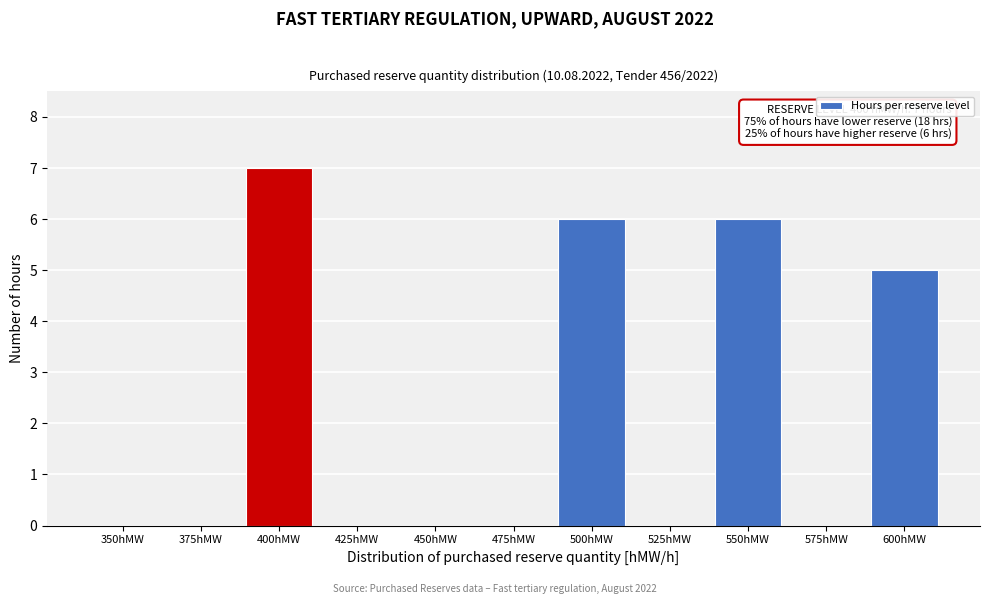

Reading right to left, extract all data points from this chart.

600hMW=5	575hMW=0	550hMW=6	525hMW=0	500hMW=6	475hMW=0	450hMW=0	425hMW=0	400hMW=7	375hMW=0	350hMW=0